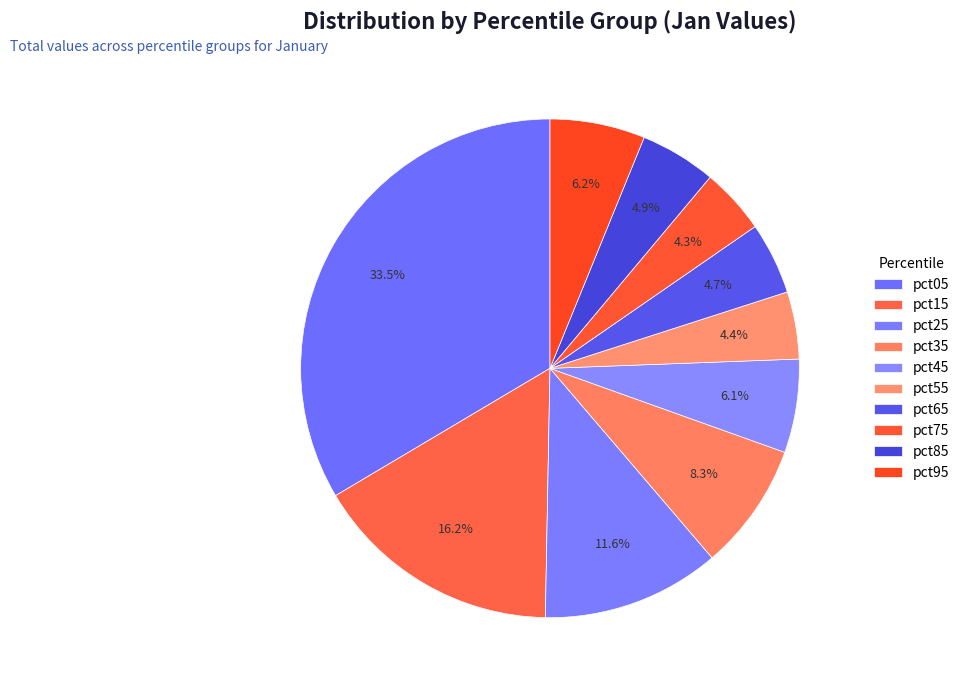

Count the number of slices in the pie.

10